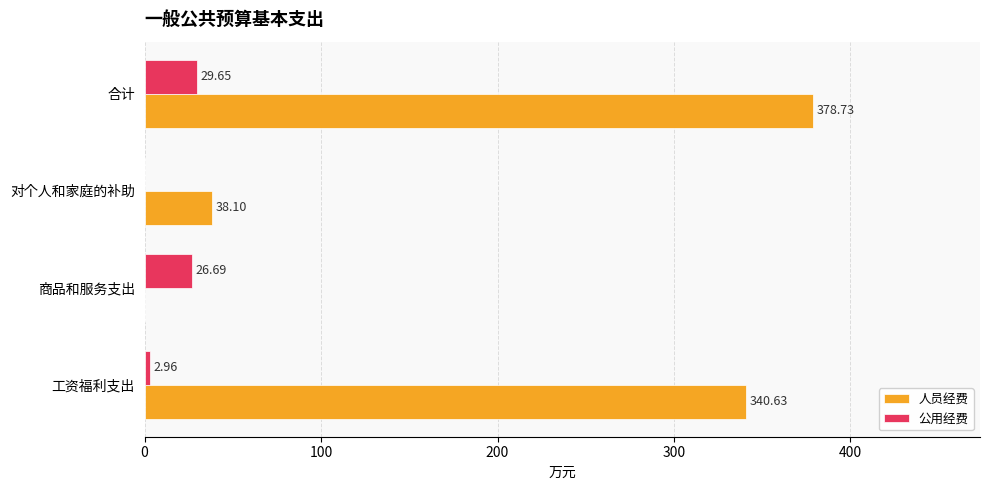

What is the sum of all 人员经费 values?

757.5